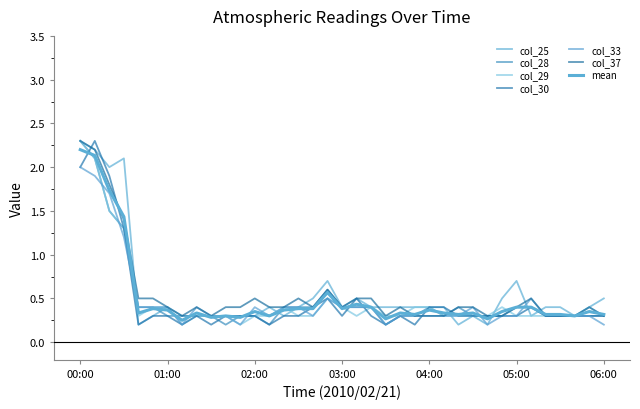

Where is the first local minimum for col_30?

00:40